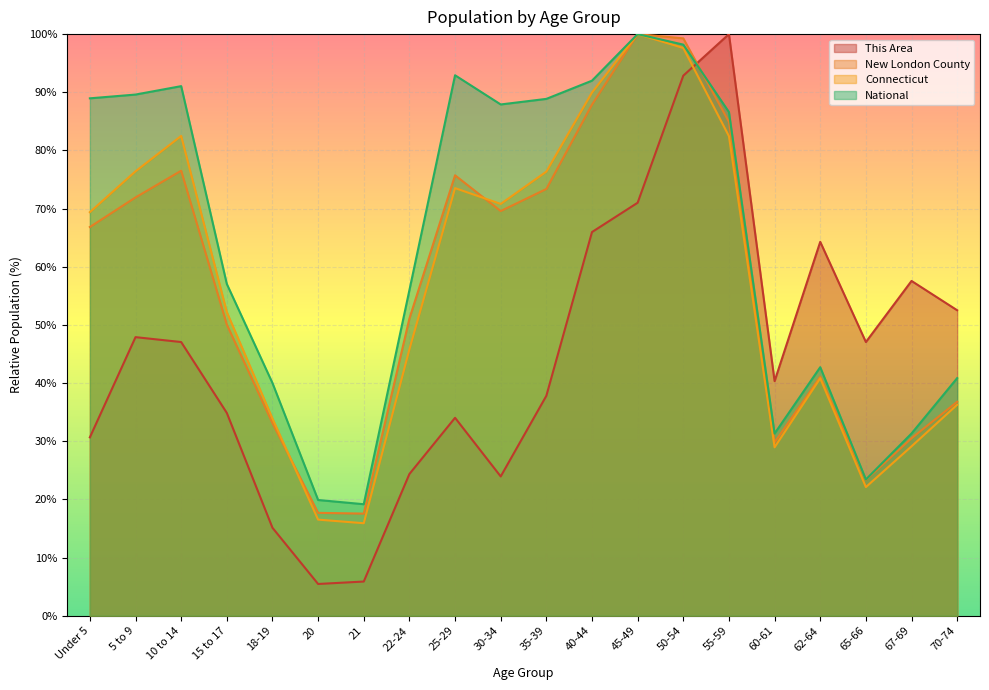

Reading left to right, extract all data points from this chart.

This Area: 30.7	47.9	47.1	34.9	15.1	5.5	5.9	24.4	34.0	23.9	37.8	66.0	71.0	92.9	100.0	40.3	64.3	47.1	57.6	52.5
New London County: 66.8	71.9	76.5	50.1	33.1	17.7	17.6	51.1	75.7	69.6	73.4	87.9	100.0	99.3	84.9	29.8	41.1	23.3	30.5	36.8
Connecticut: 69.4	76.4	82.5	52.2	33.9	16.5	15.9	45.8	73.5	70.8	76.4	90.0	100.0	97.6	82.5	29.0	40.8	22.1	29.1	36.3
National: 89.0	89.6	91.1	57.0	40.0	19.9	19.2	56.0	92.9	87.9	88.9	92.0	100.0	98.2	86.6	31.3	42.7	23.4	31.3	40.9